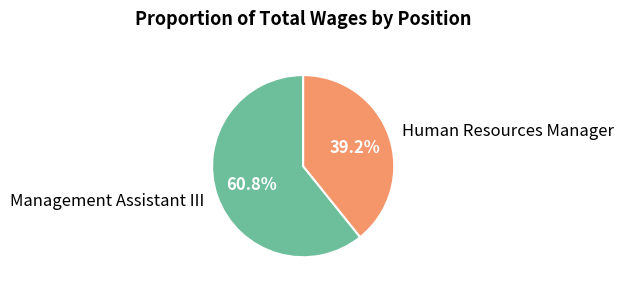

What percentage is the Human Resources Manager slice, to the nearest percent?

39%